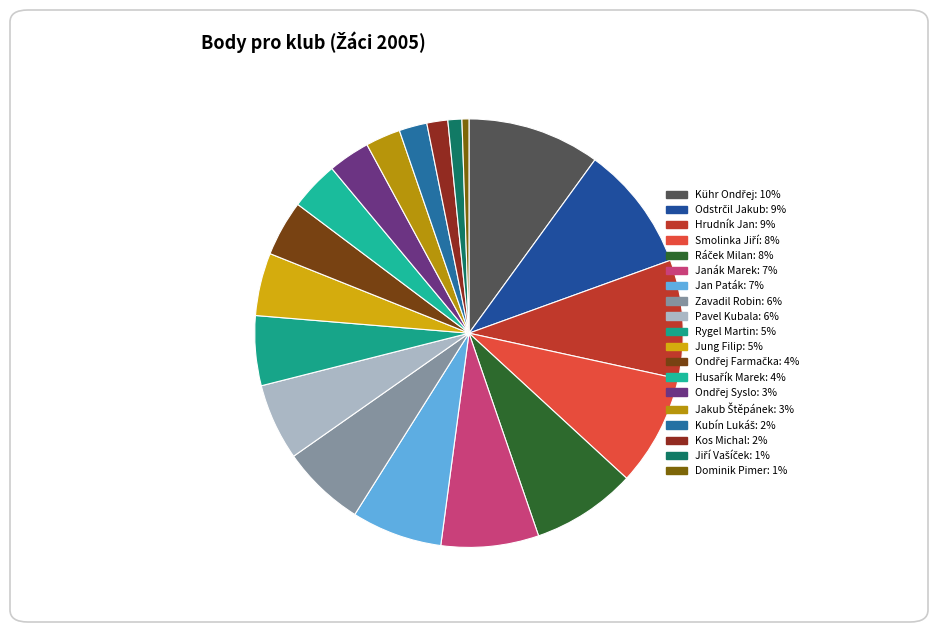

Which category has the biggest portion of the pie?

Kühr Ondřej